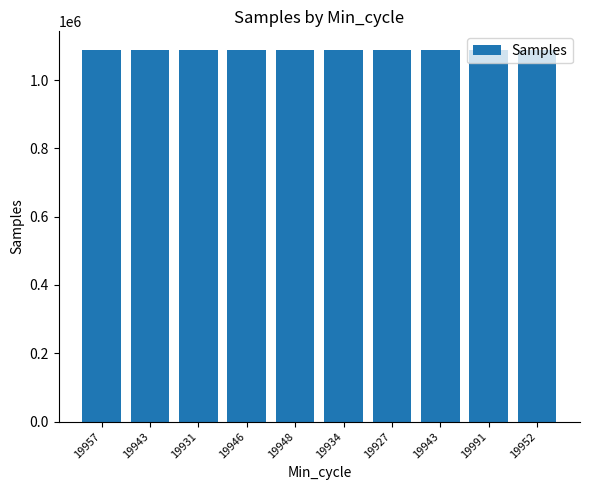

Does the chart contain any negative values?

No